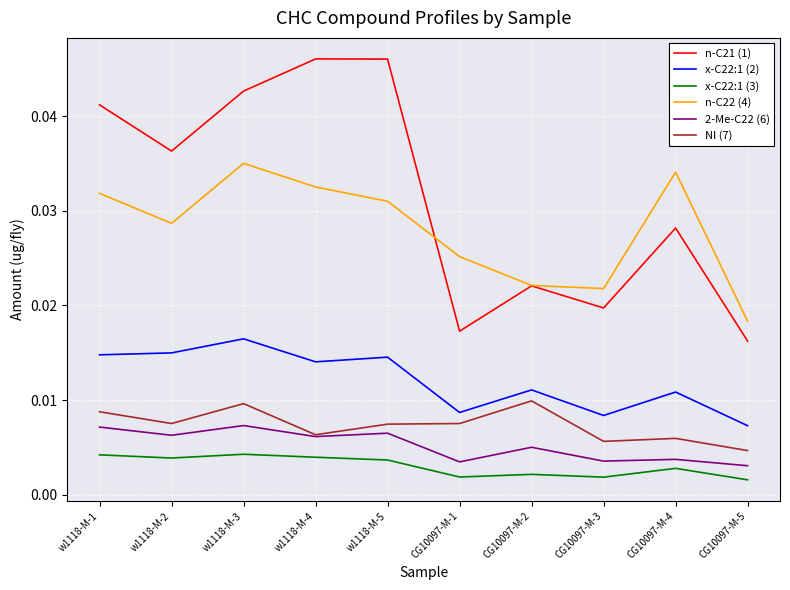

At w1118-M-3, list the series in order from smallest to largest.

x-C22:1 (3), 2-Me-C22 (6), NI (7), x-C22:1 (2), n-C22 (4), n-C21 (1)